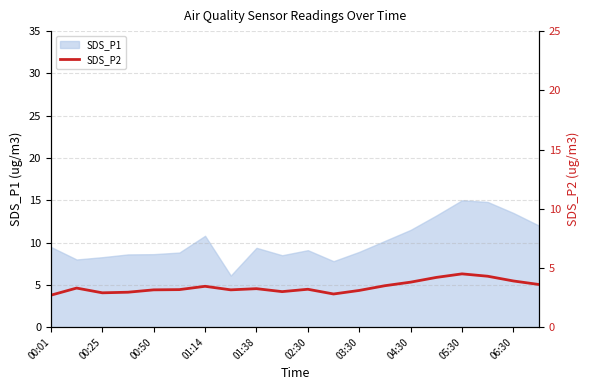

Is it true that SDS_P1 equals 14.9 at 01:14?

False